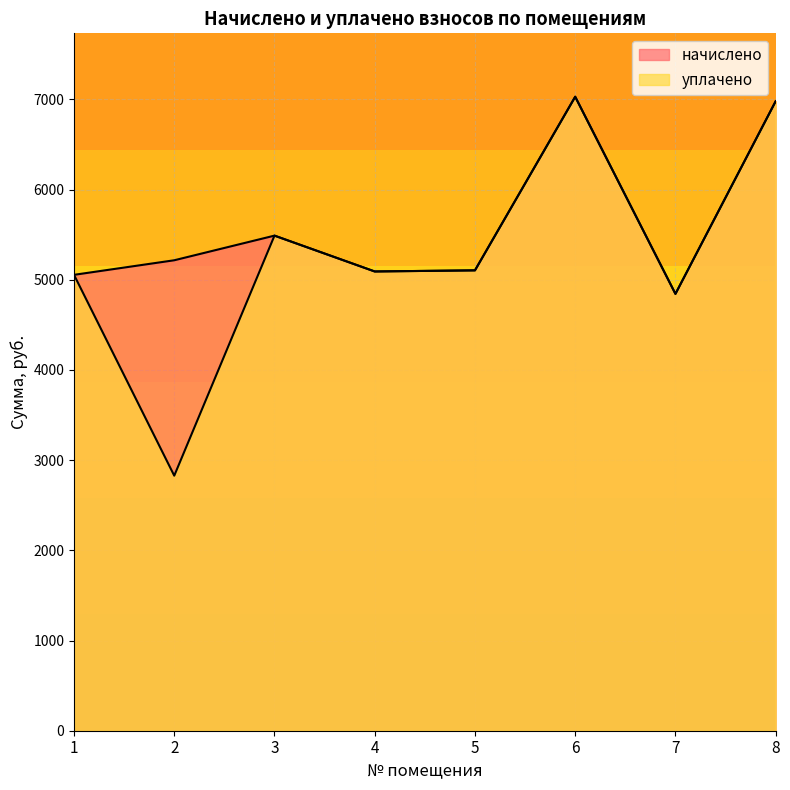

List the series in order of their overall mean, lowest first.

уплачено, начислено